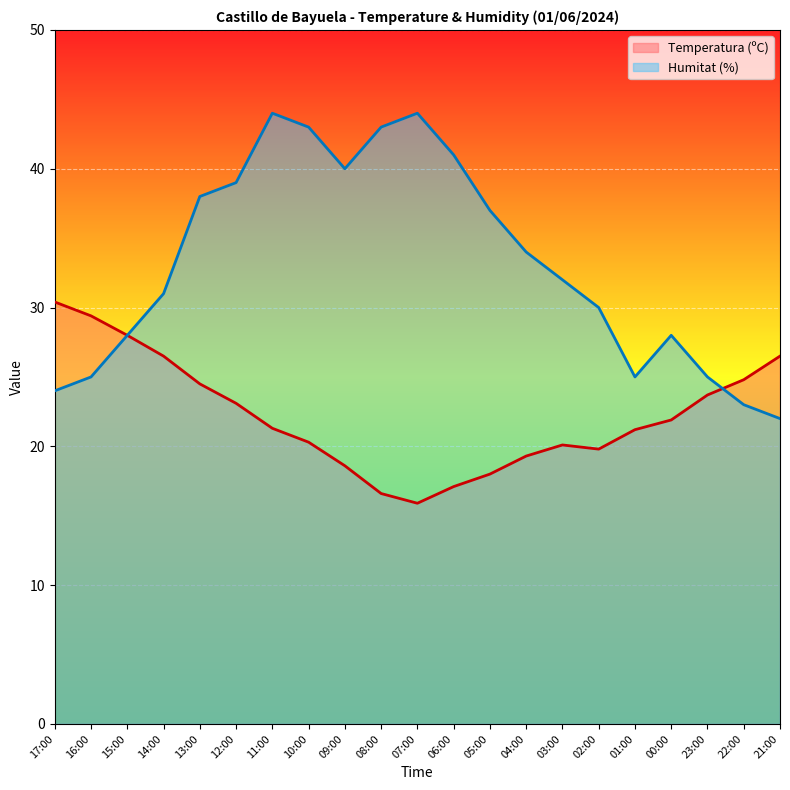

What position from the right is 07:00?

11